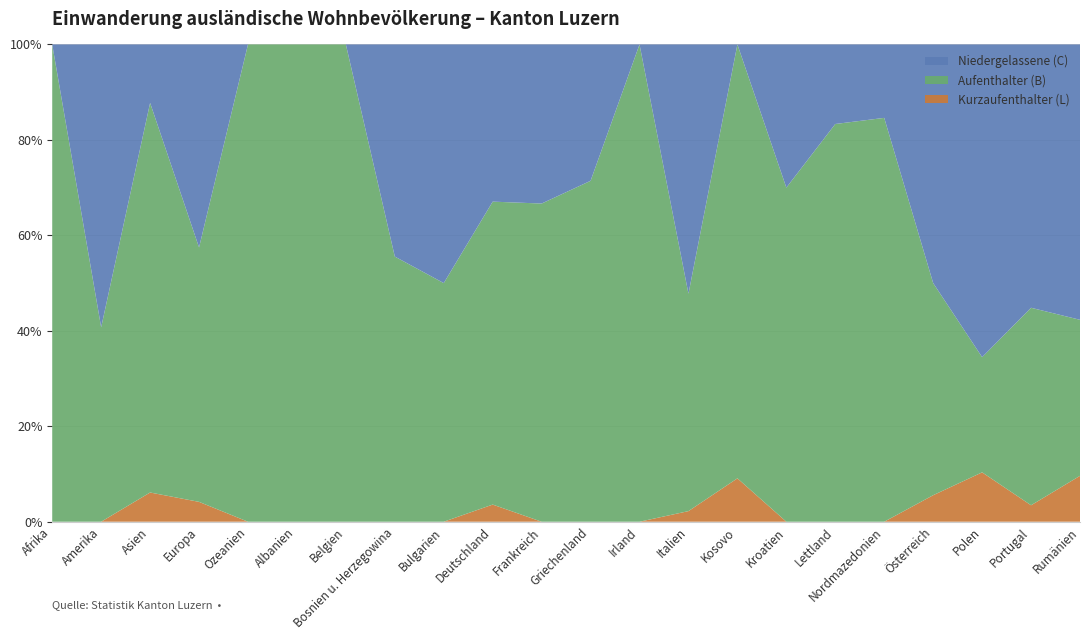

Reading right to left, what are all the values shown in this chart?

Aufenthalter (B) Total: Rumänien=17	Portugal=12	Polen=14	Österreich=8	Nordmazedonien=11	Lettland=5	Kroatien=7	Kosovo=10	Italien=41	Irland=5	Griechenland=5	Frankreich=6	Deutschland=106	Bulgarien=6	Bosnien u. Herzegowina=5	Belgien=3	Albanien=1	Ozeanien=3	Europa=346	Asien=40	Amerika=11	Afrika=8
Niedergelassene (C) Total: Rumänien=30	Portugal=16	Polen=38	Österreich=9	Nordmazedonien=2	Lettland=1	Kroatien=3	Kosovo=0	Italien=47	Irland=0	Griechenland=2	Frankreich=3	Deutschland=55	Bulgarien=6	Bosnien u. Herzegowina=4	Belgien=0	Albanien=0	Ozeanien=0	Europa=276	Asien=6	Amerika=16	Afrika=0
Kurzaufenthalter (L) Total: Rumänien=5	Portugal=1	Polen=6	Österreich=1	Nordmazedonien=0	Lettland=0	Kroatien=0	Kosovo=1	Italien=2	Irland=0	Griechenland=0	Frankreich=0	Deutschland=6	Bulgarien=0	Bosnien u. Herzegowina=0	Belgien=0	Albanien=0	Ozeanien=0	Europa=27	Asien=3	Amerika=0	Afrika=0